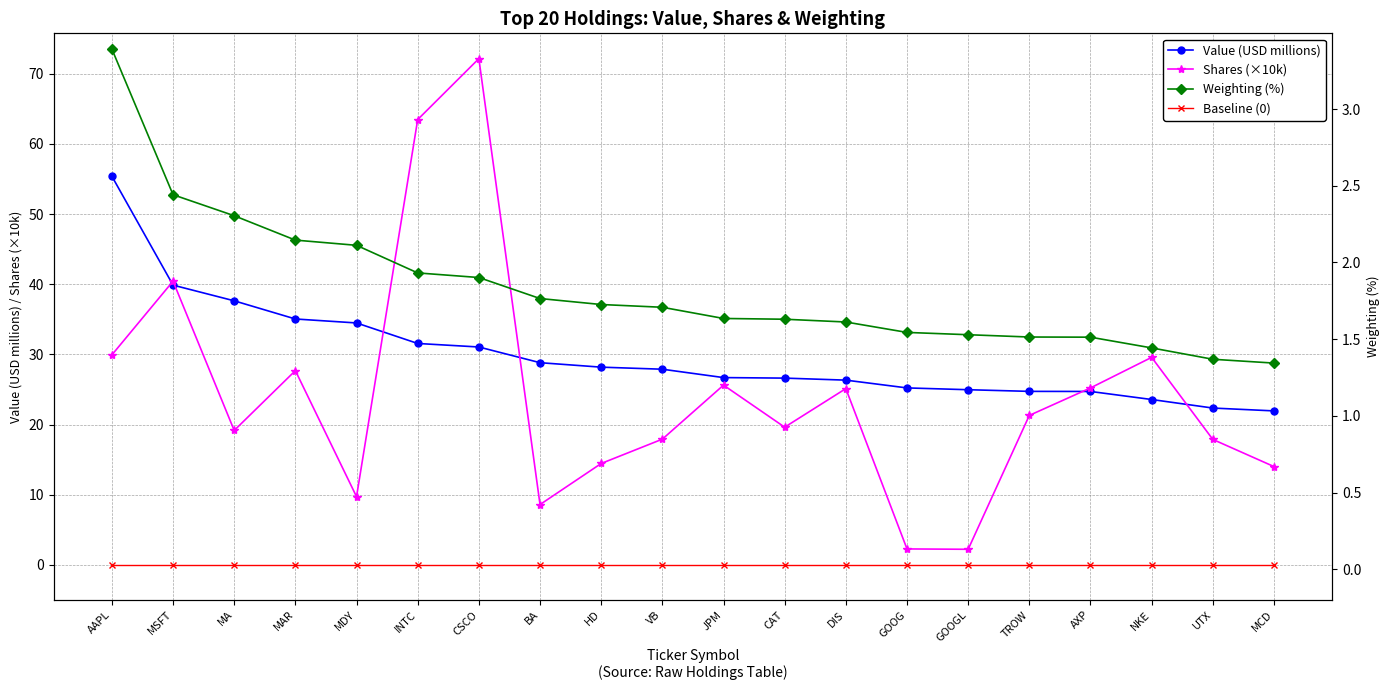

What is the value of the Value (USD millions) point at the 2nd from the left?

39.9